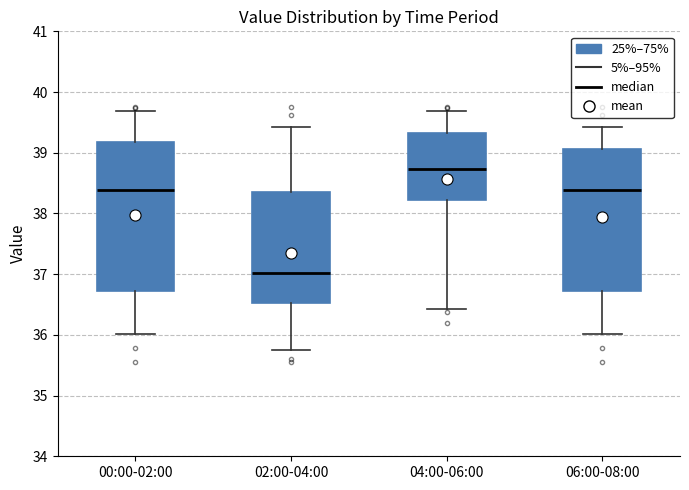

Where is the lower edge of the box for 00:00-02:00 on the y-axis? The values are not printed on the chart, so give them approximately, as read against the axis.

36.7